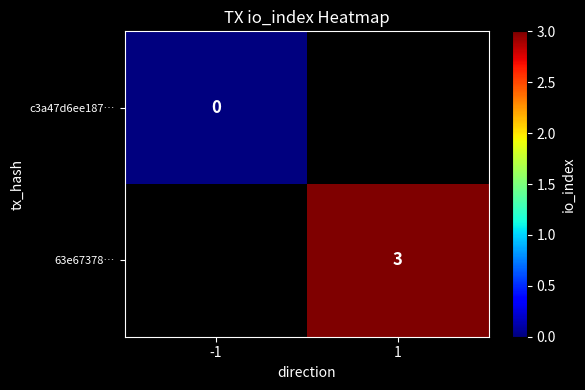

Which category has the lowest value across all series?

-1